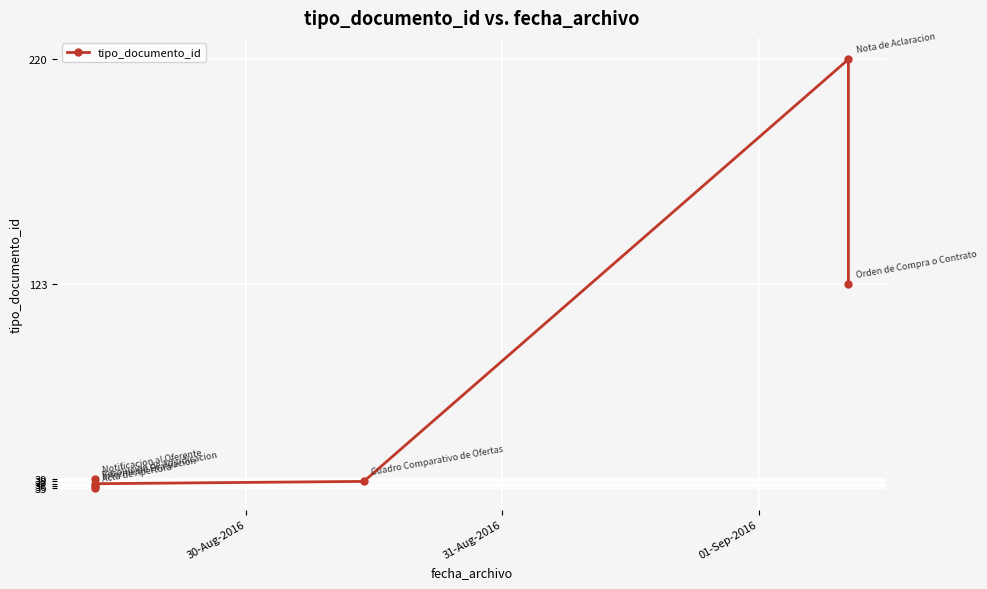

True or false: there are more than 1 points higher than both neighbors.

True